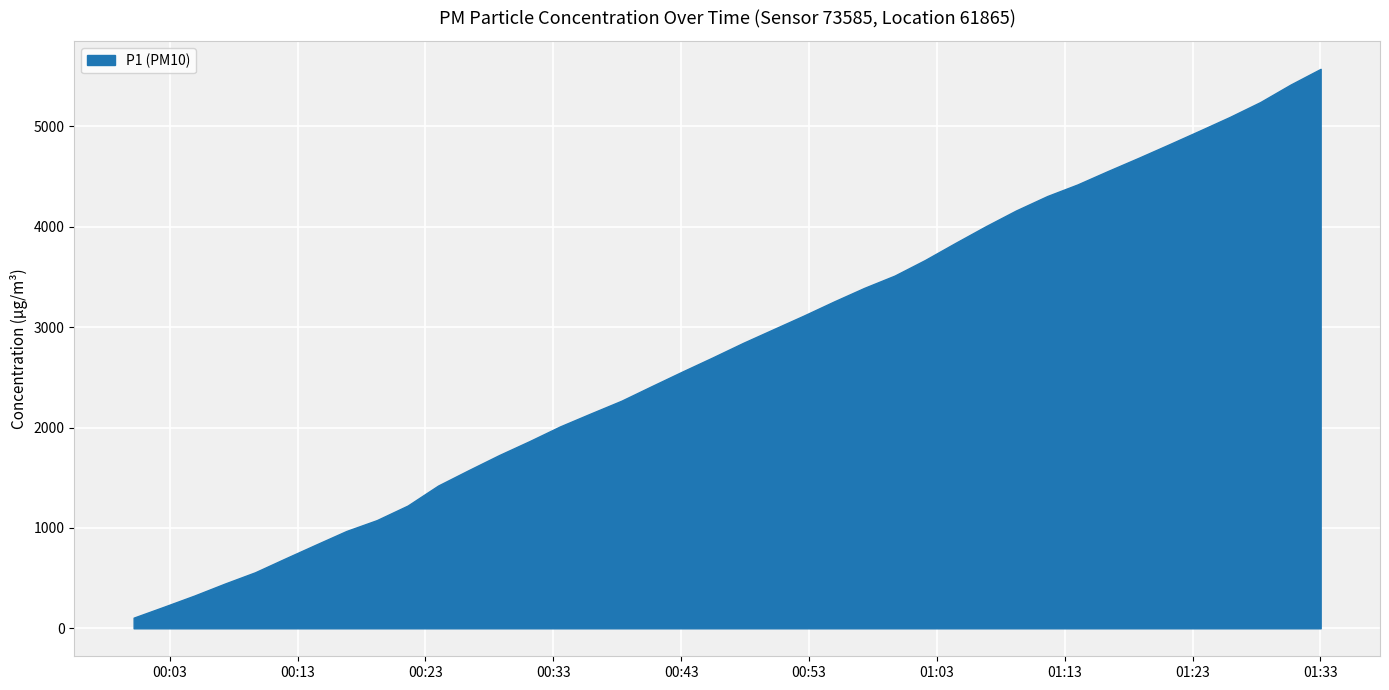

What is the difference between the maximum and minimum values?

5467.1